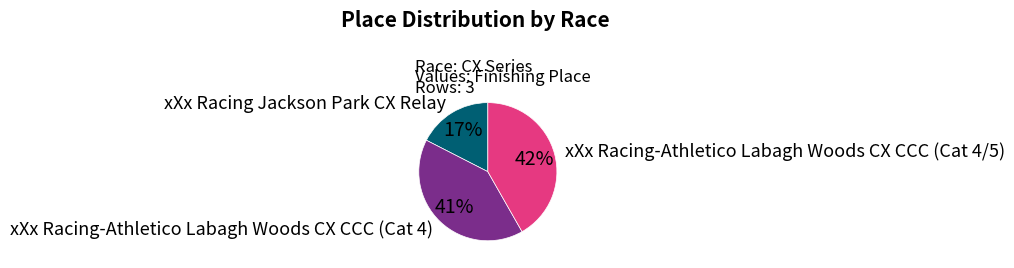

Which category has the smallest portion of the pie?

xXx Racing Jackson Park CX Relay